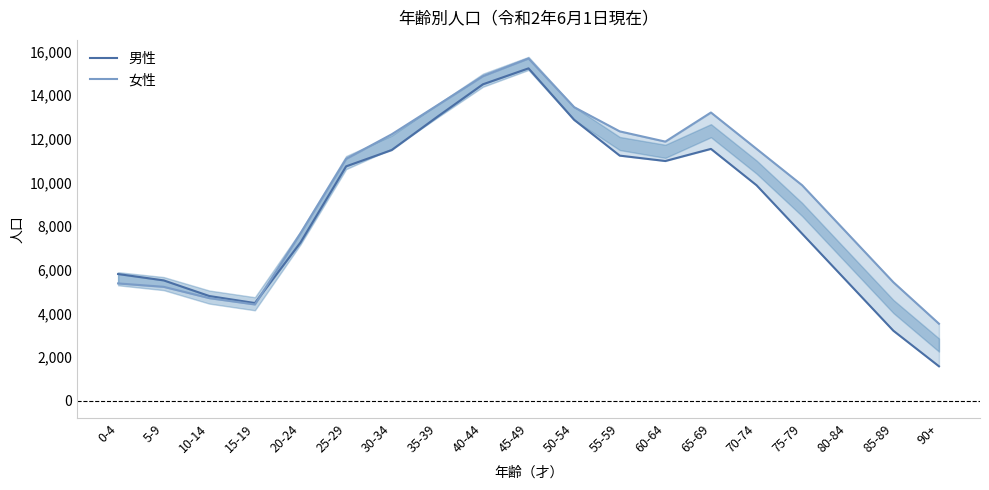

What is the difference between the highest and lowest values at 10-14?

97